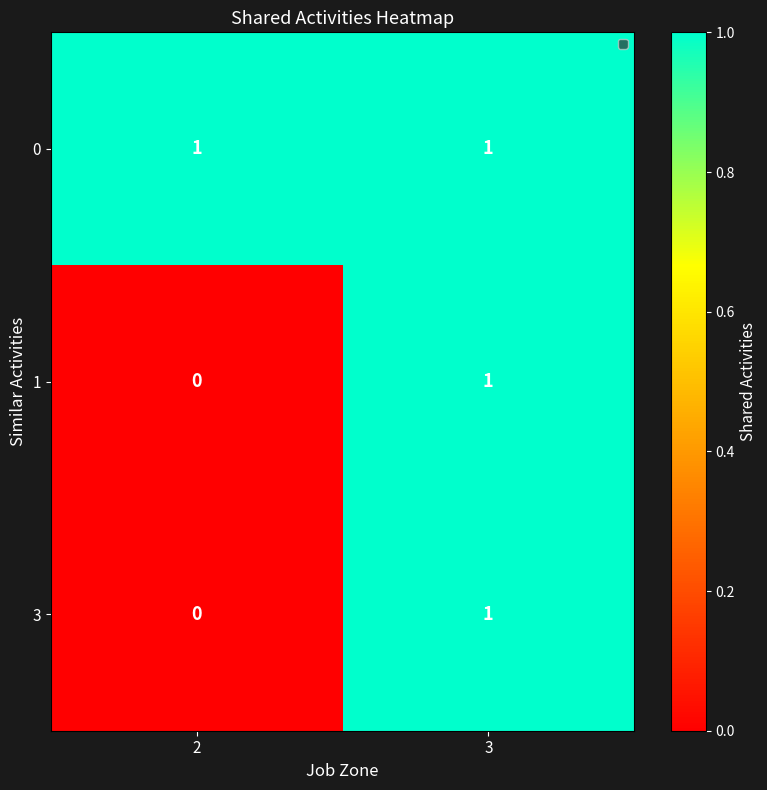

The 0 series shows 1 at 3. True or false?

True